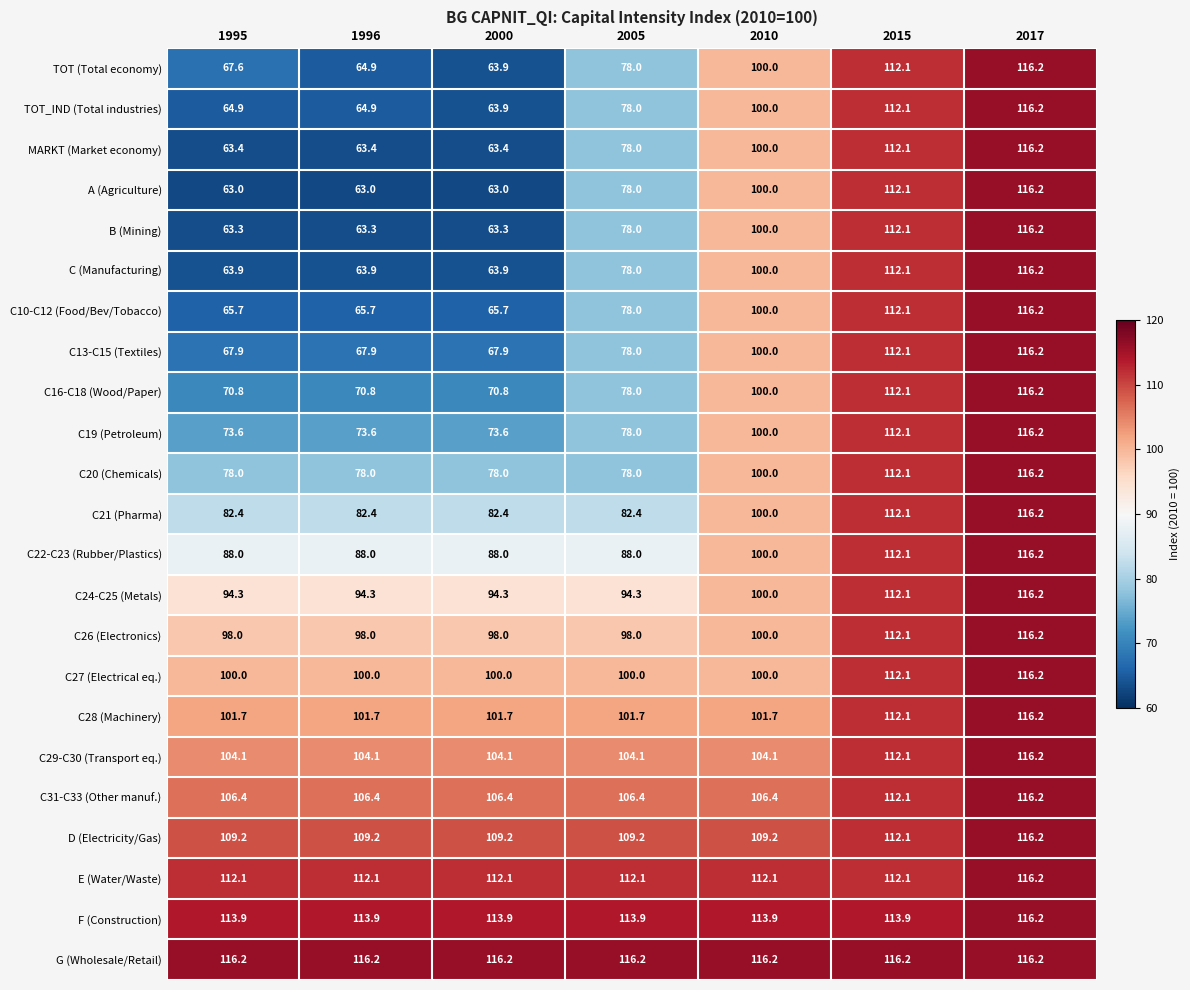

What is the difference between the maximum and minimum values in the C20 (Chemicals) series?

38.2